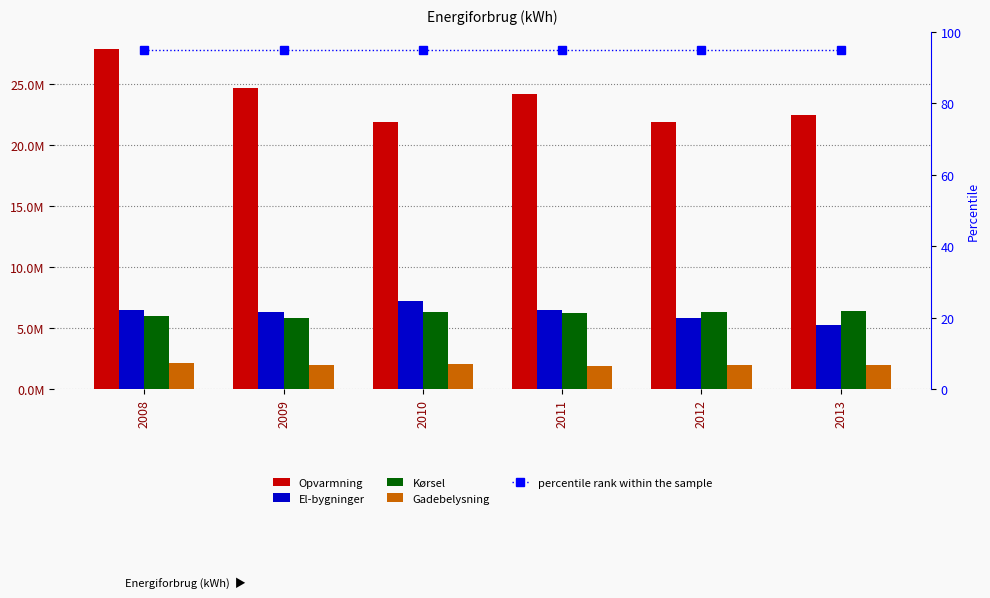

What is the difference between the maximum and minimum values in the Kørsel series?

602158.5